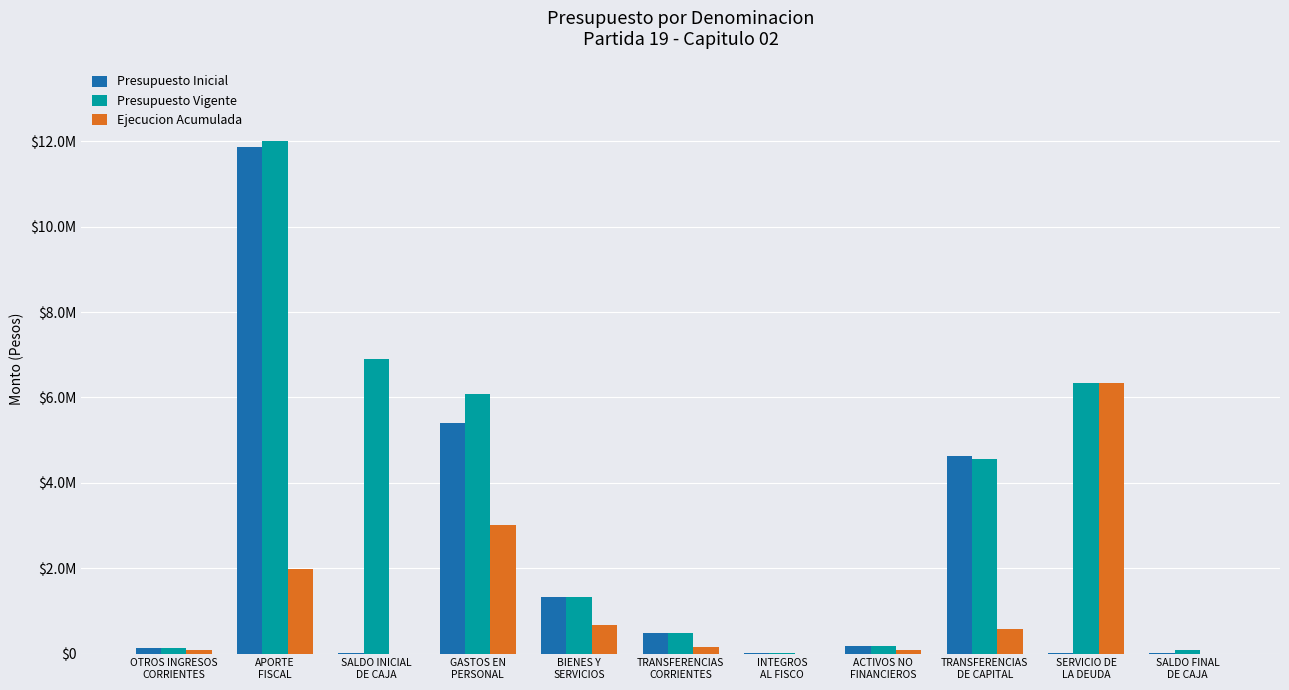

What position from the right is APORTE
FISCAL?

10